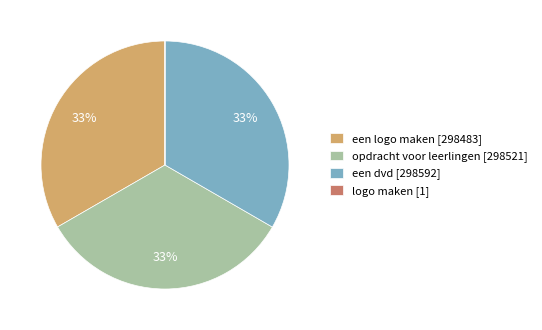

Combined, do een dvd [298592] and opdracht voor leerlingen [298521] account for over 50%?

Yes